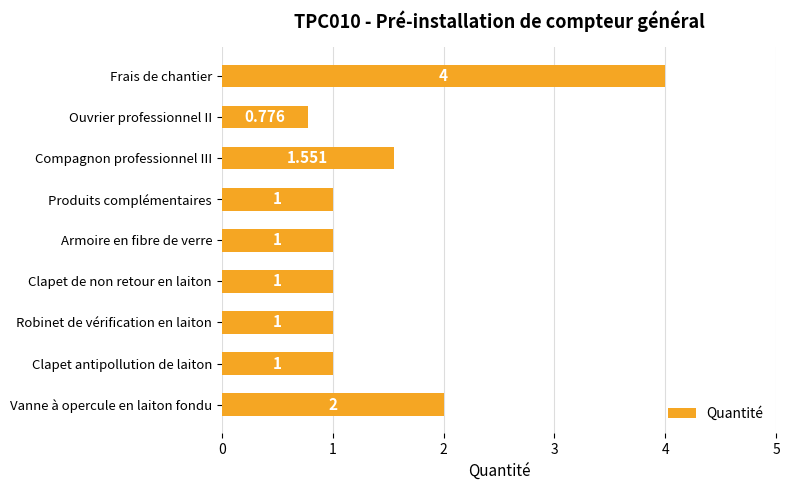

Does the chart contain any negative values?

No